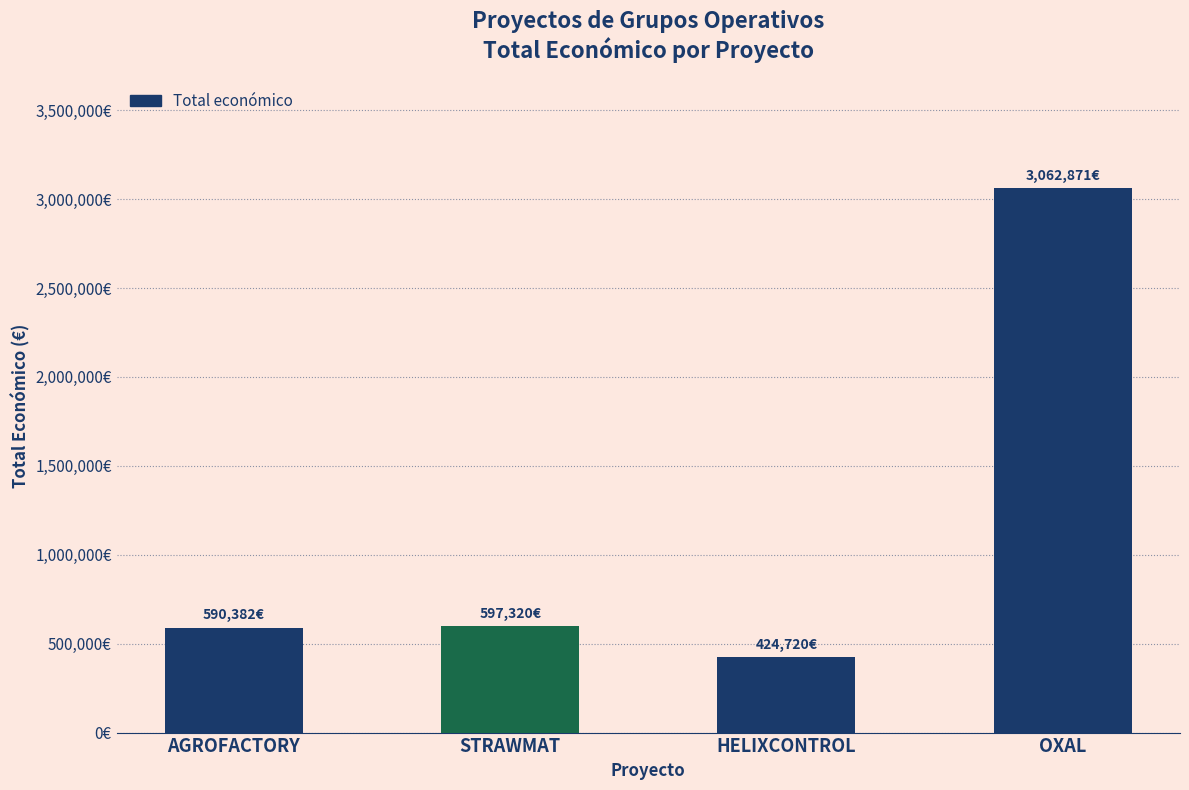

What is the value of the 1st bar from the left?

590382